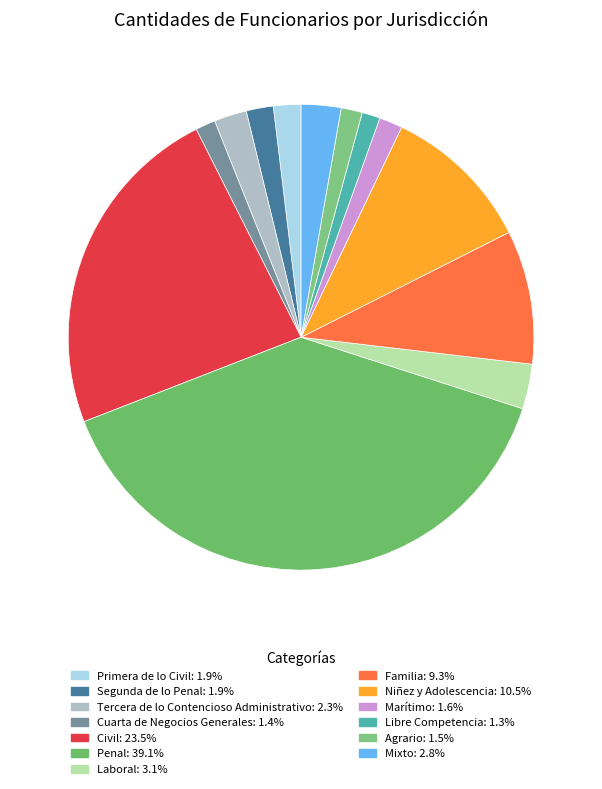

Is there any slice that represents more than half of the pie?

No